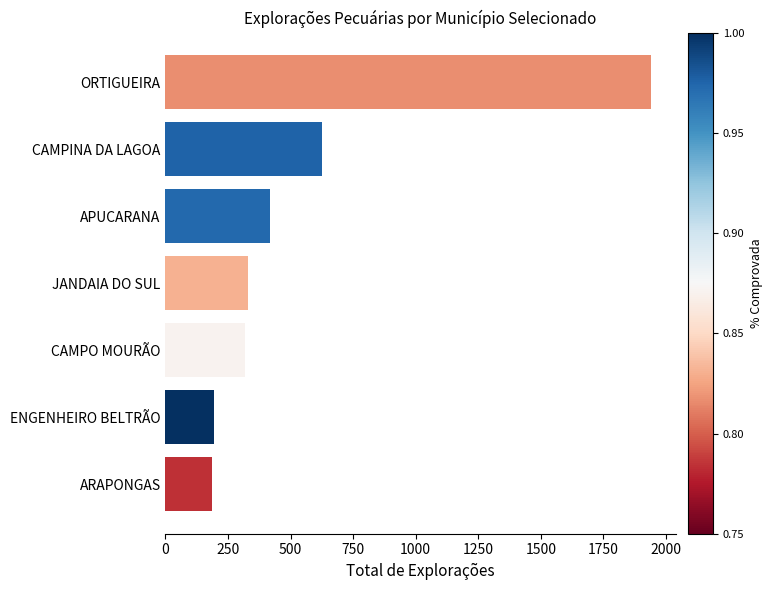

Which has a higher value, CAMPINA DA LAGOA or APUCARANA?

CAMPINA DA LAGOA